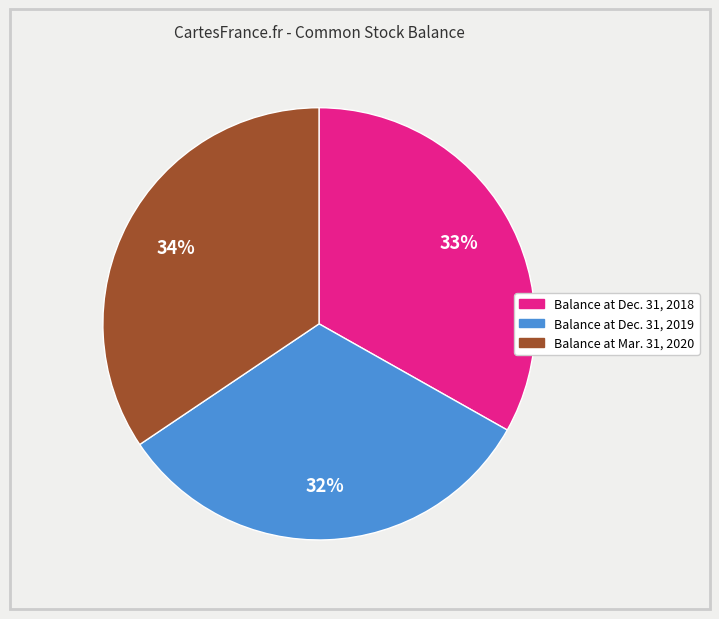

Does any single category account for the majority?

No